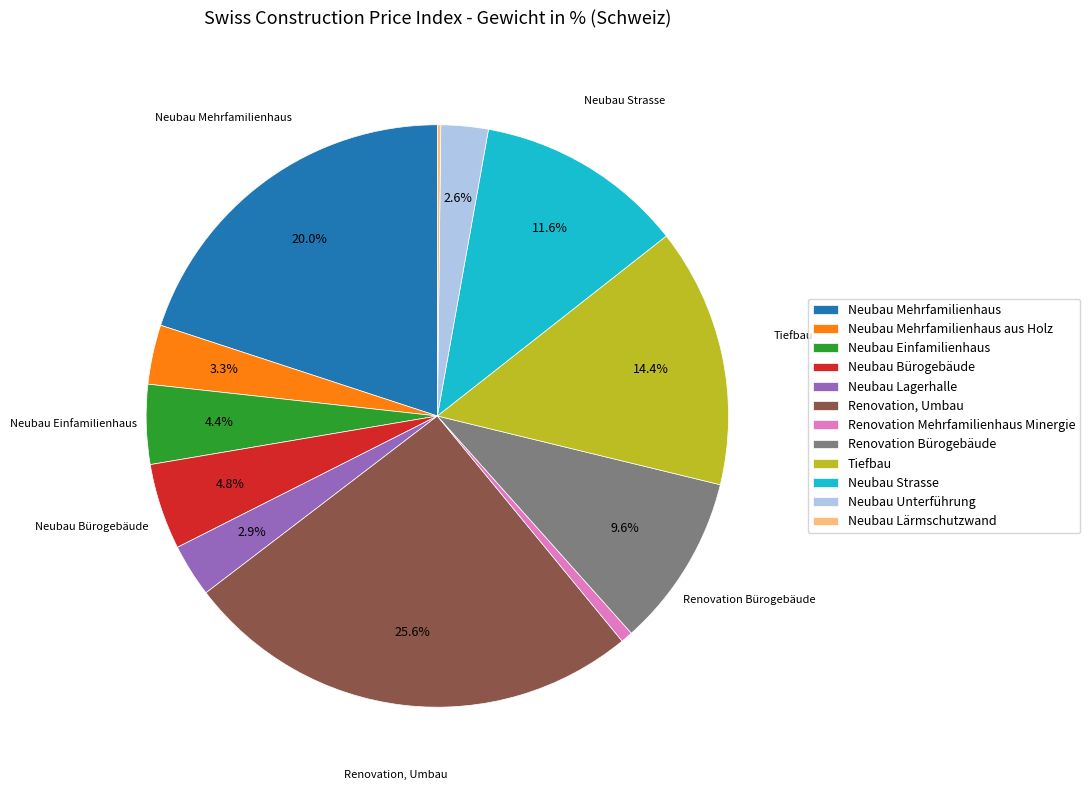

What percentage is NOT represented by Neubau Unterführung?

97.4%